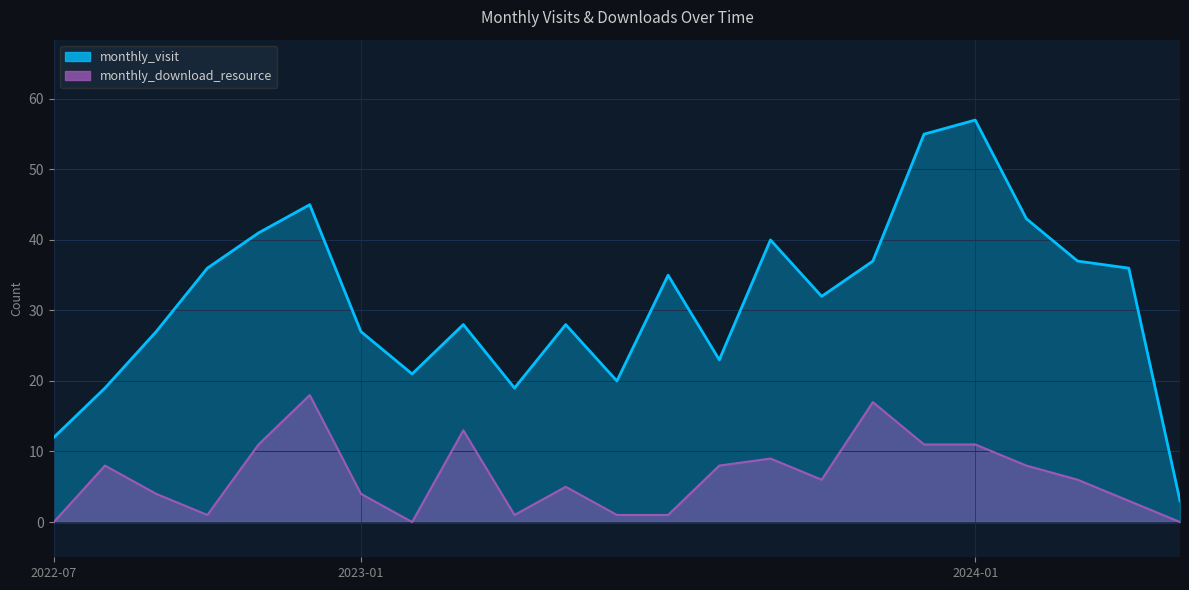

What is the difference between the maximum and minimum values in the monthly_visit series?

54